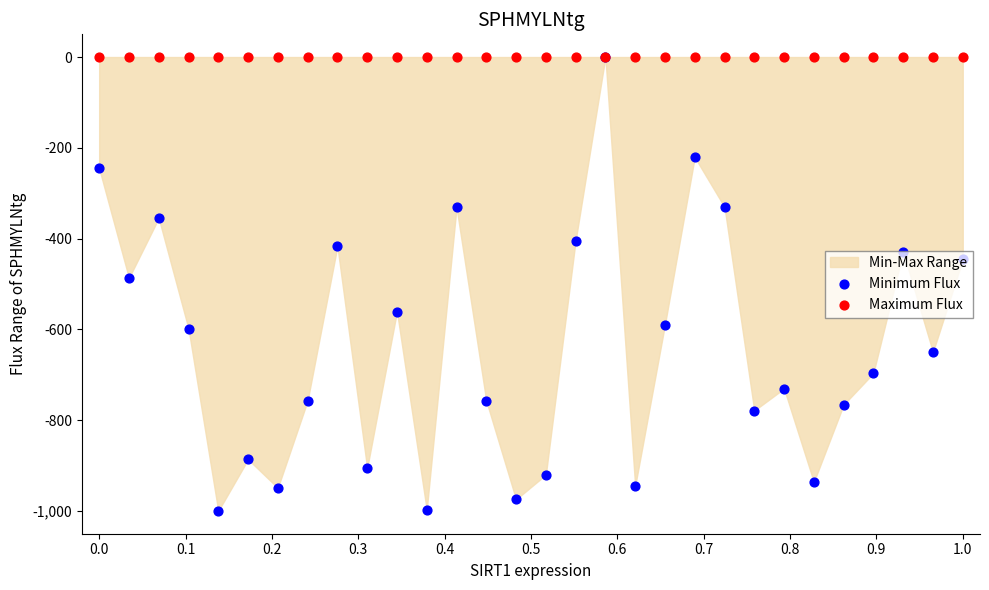

Which series has the widest spread of Y values?

Minimum Flux